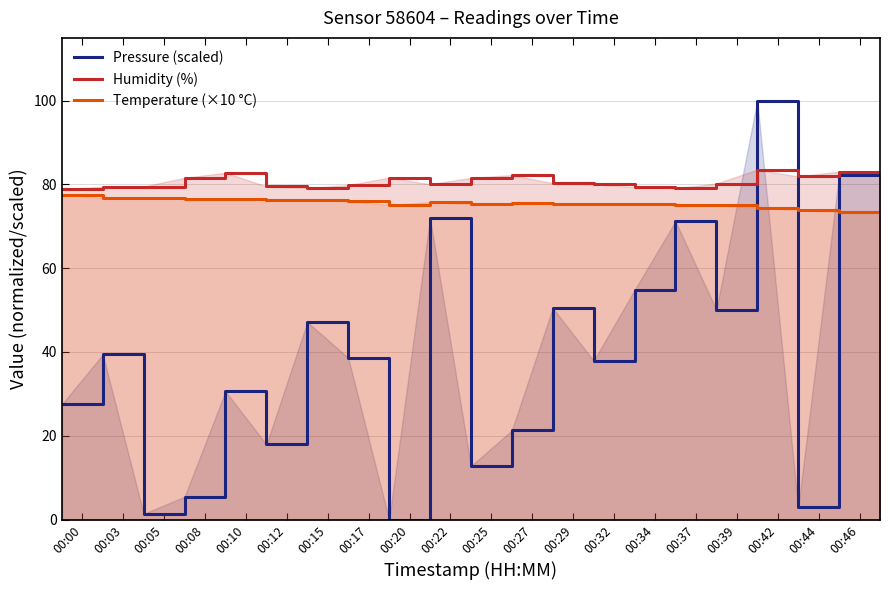

Which series has the largest total across all categories?

Humidity (%)